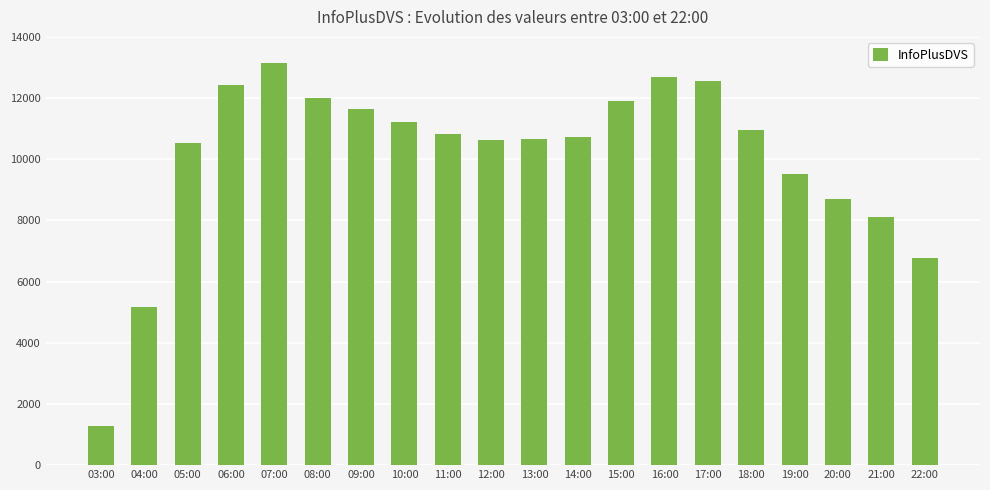

Count the number of categories in the chart.

20